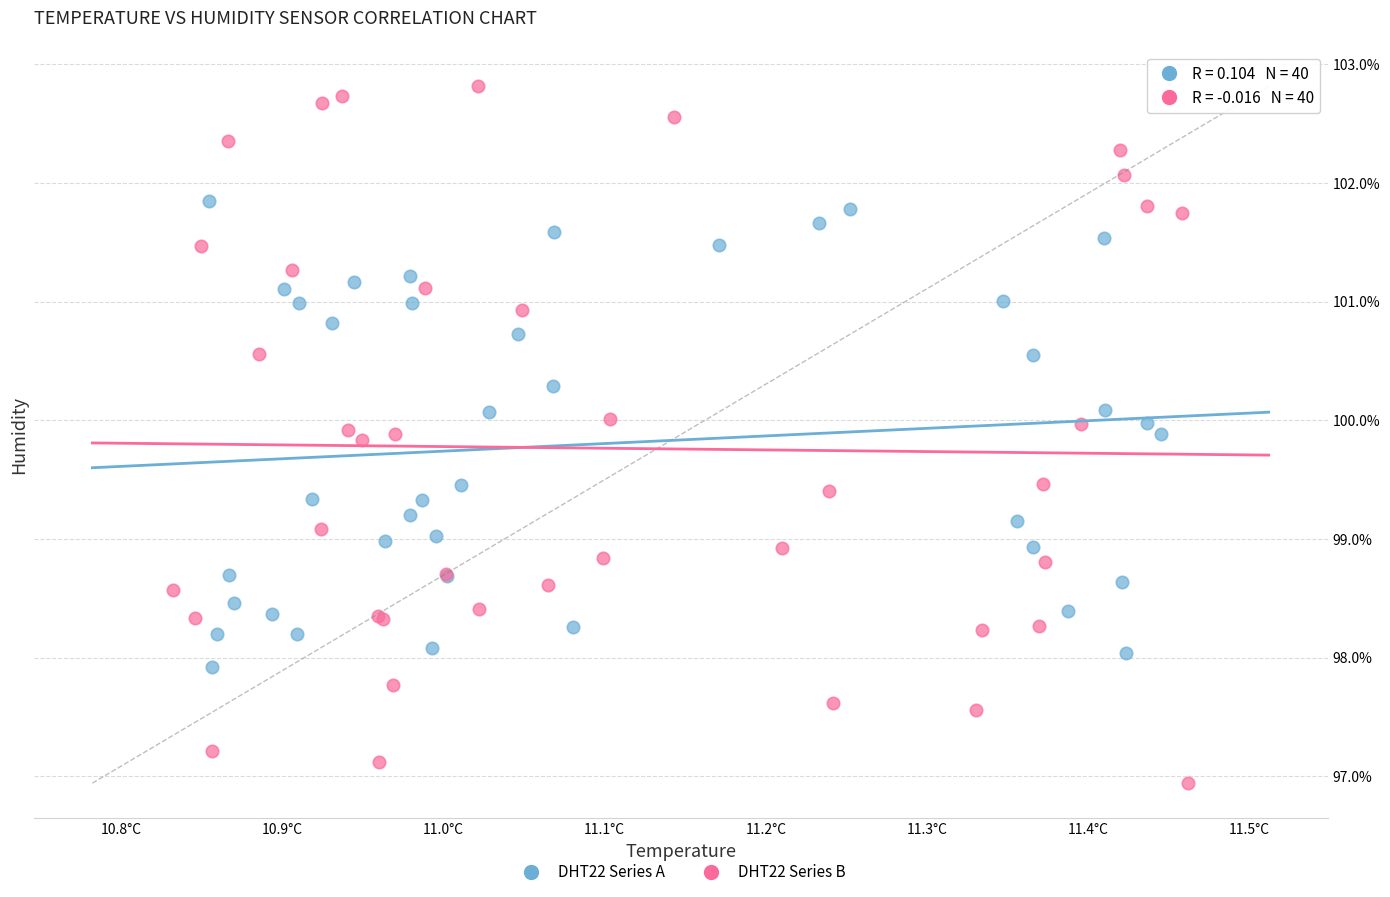

What are all the series names shown in the legend?

DHT22 Series A, DHT22 Series B